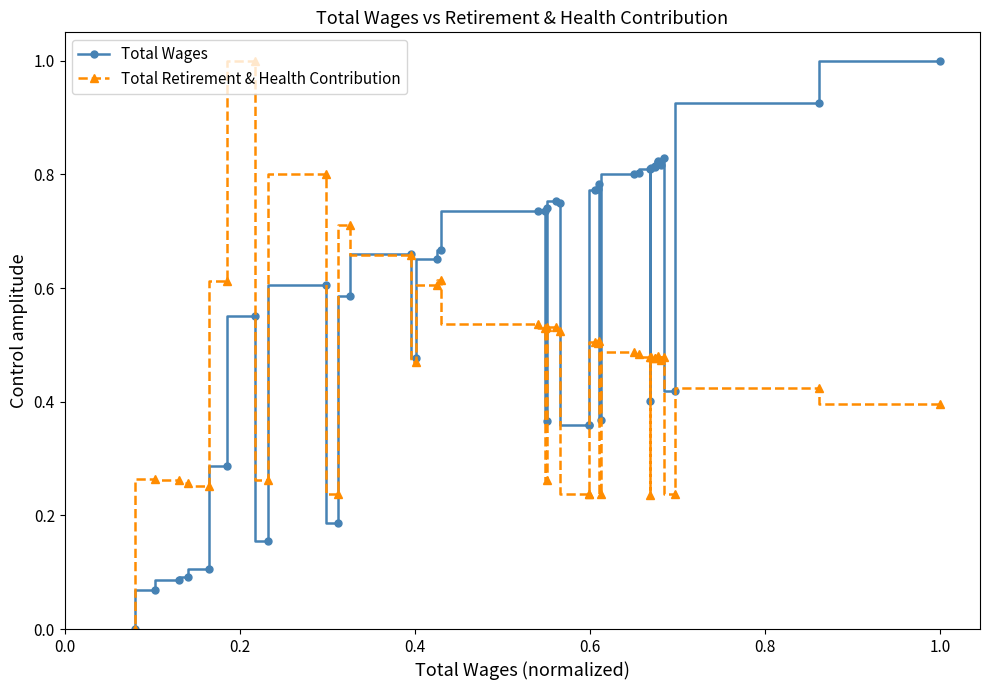

Which series has the largest total across all categories?

Total Wages